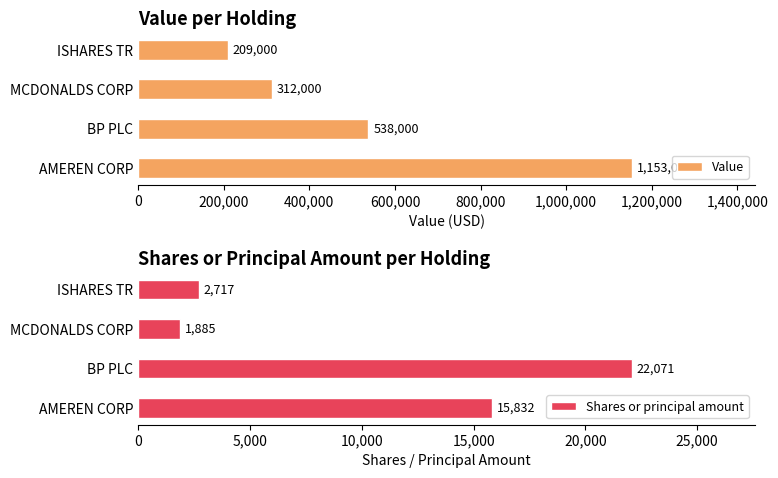

At which label does Value reach its minimum?

ISHARES TR